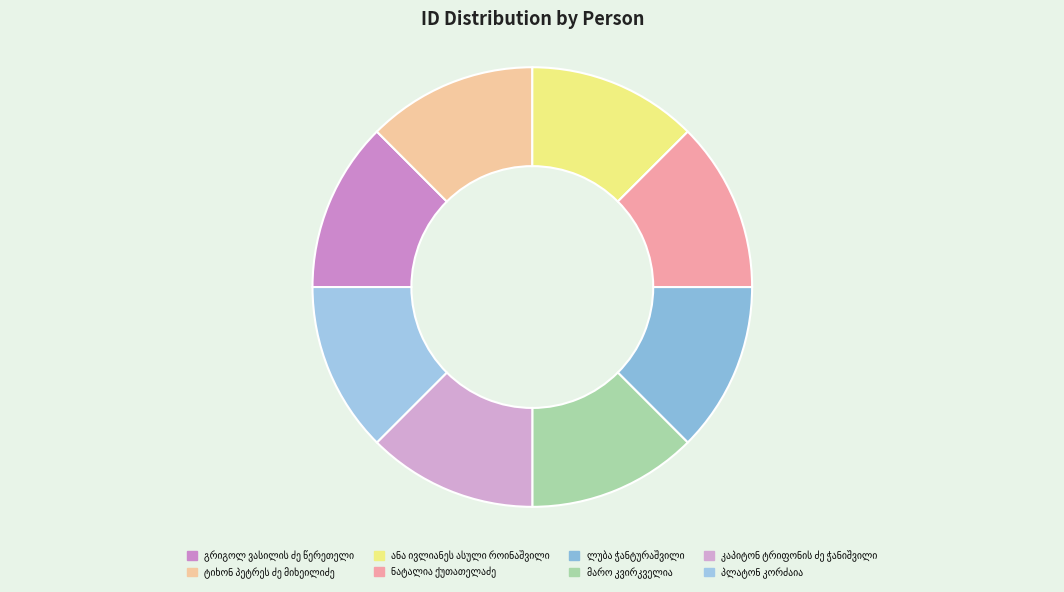

Which has a higher value, პლატონ კორძაია or კაპიტონ ტრიფონის ძე ჭანიშვილი?

პლატონ კორძაია